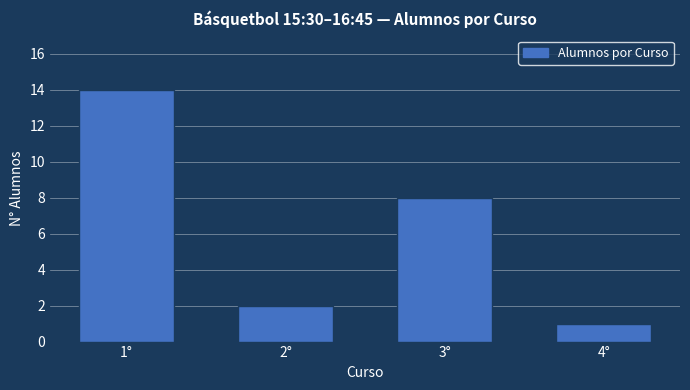

What is the difference between the values at 4° and 2°?

1